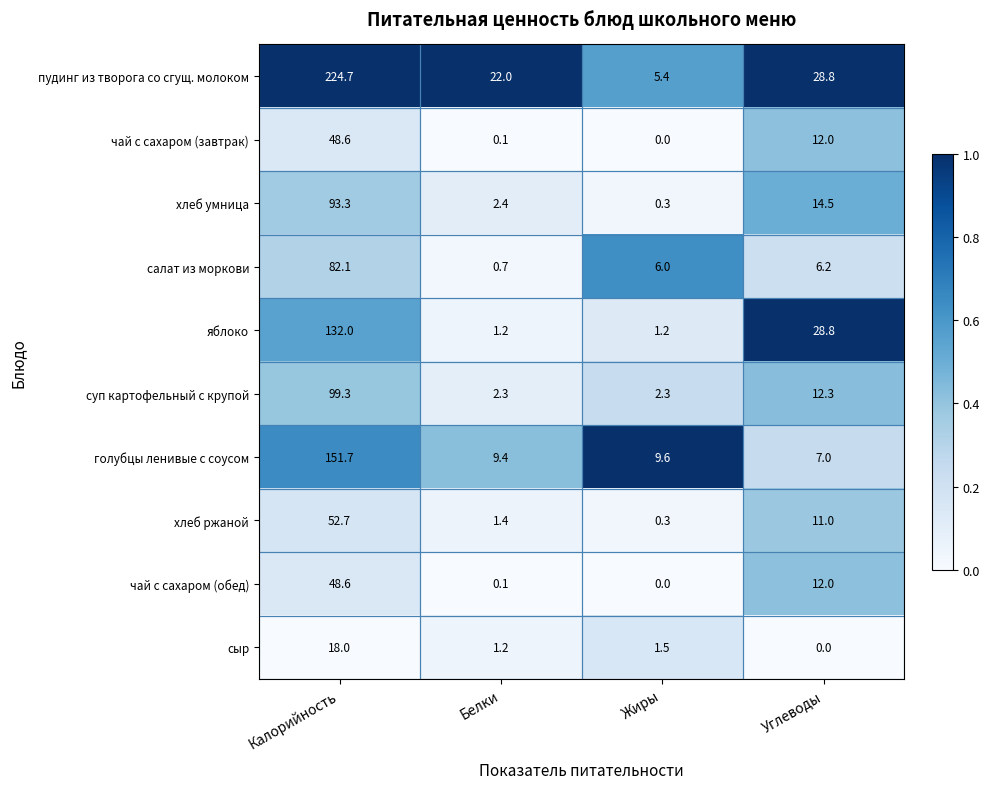

Which series has the widest spread of values?

пудинг из творога со сгущ. молоком